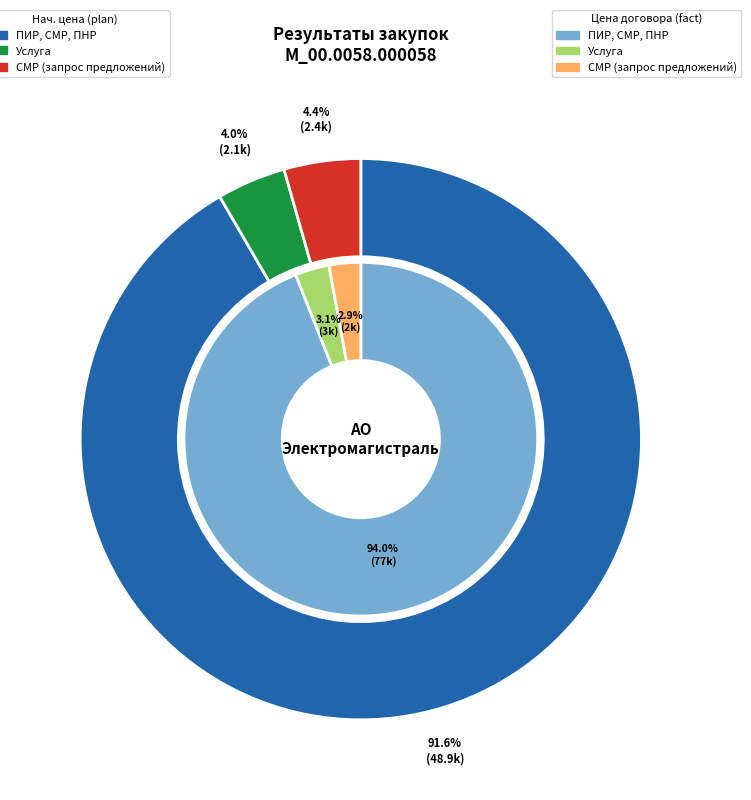

Is ПИР, СМР, ПНР the majority of the pie?

Yes